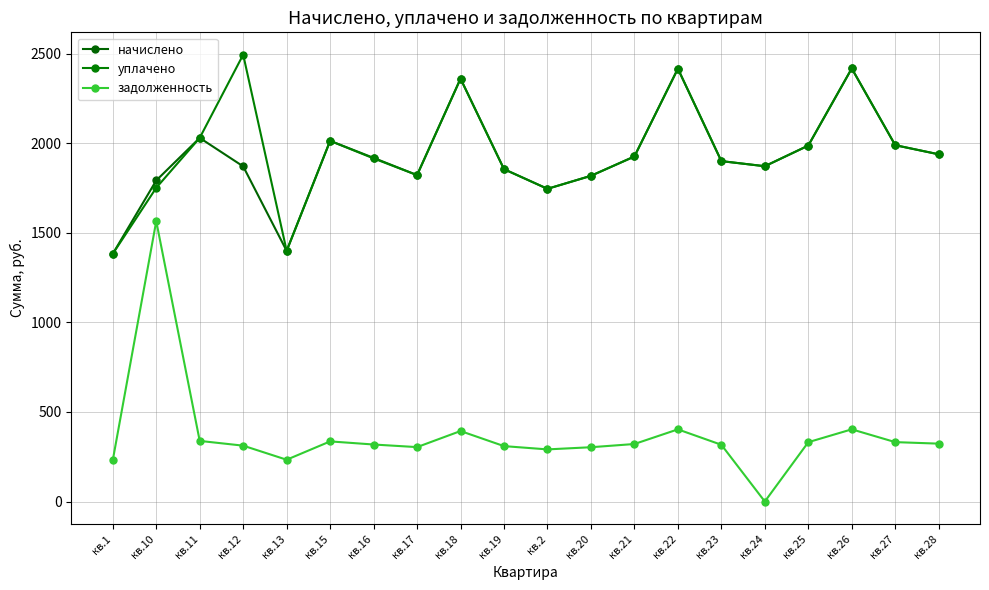

True or false: уплачено and начислено cross at least once.

True